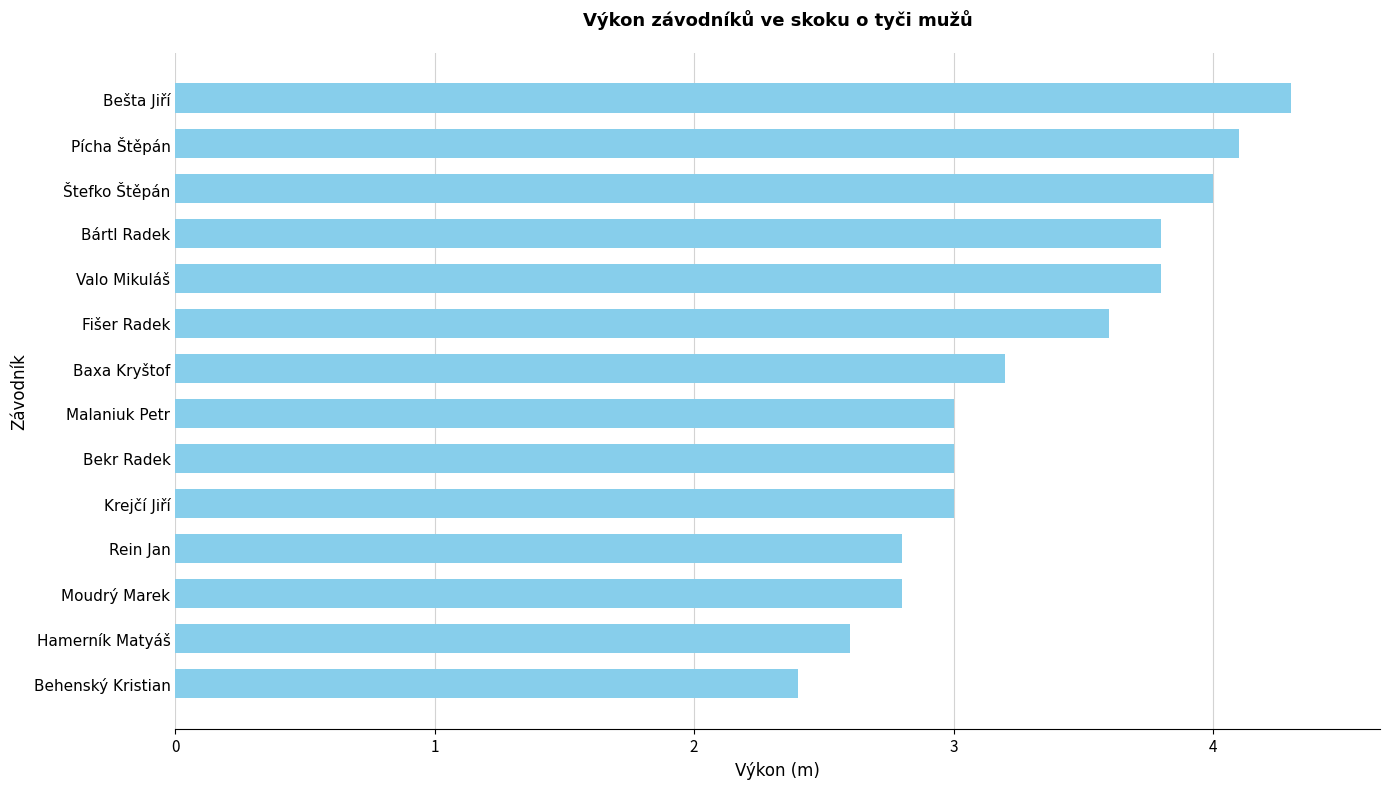

Count the number of categories in the chart.

14